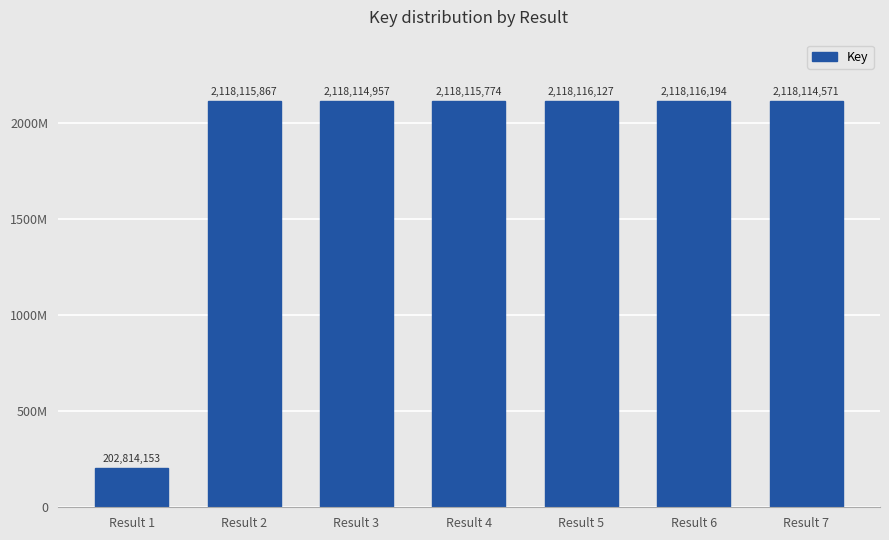

What is the sum of the values at Result 3 and Result 5?

4236231084